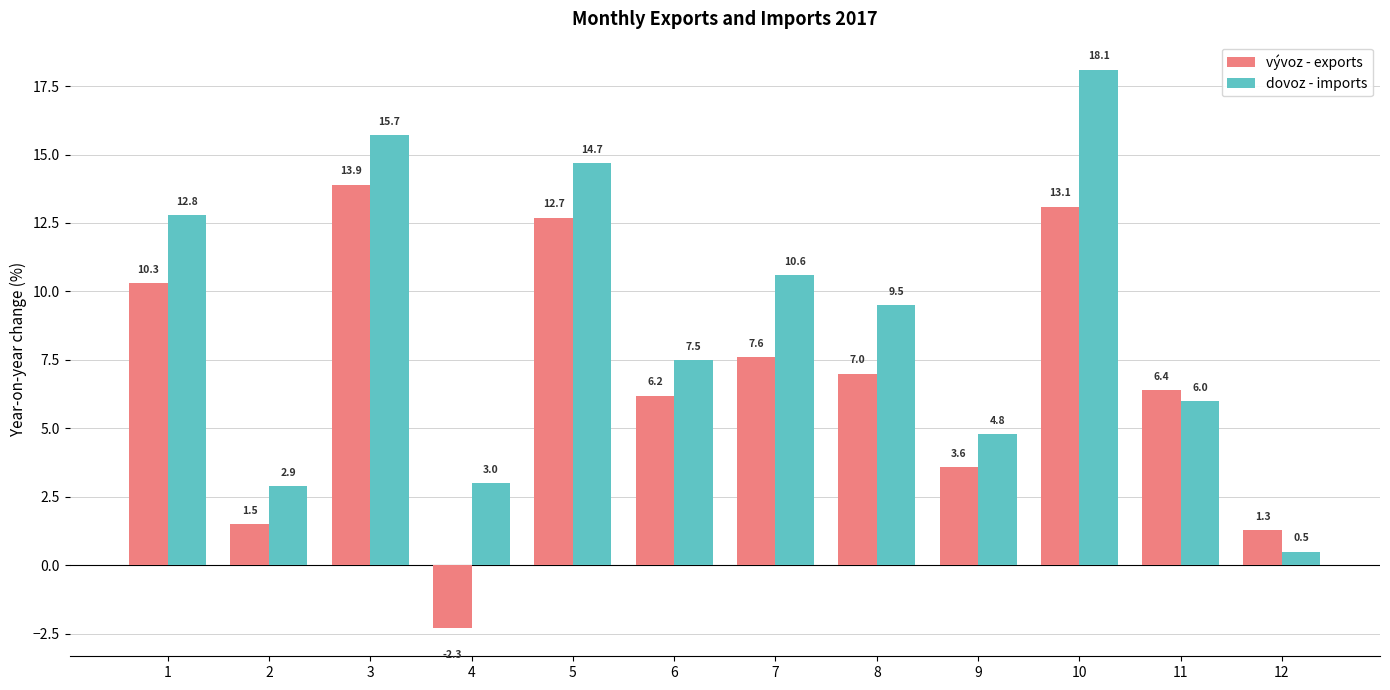

How many values in the dovoz - imports series exceed 9?

6